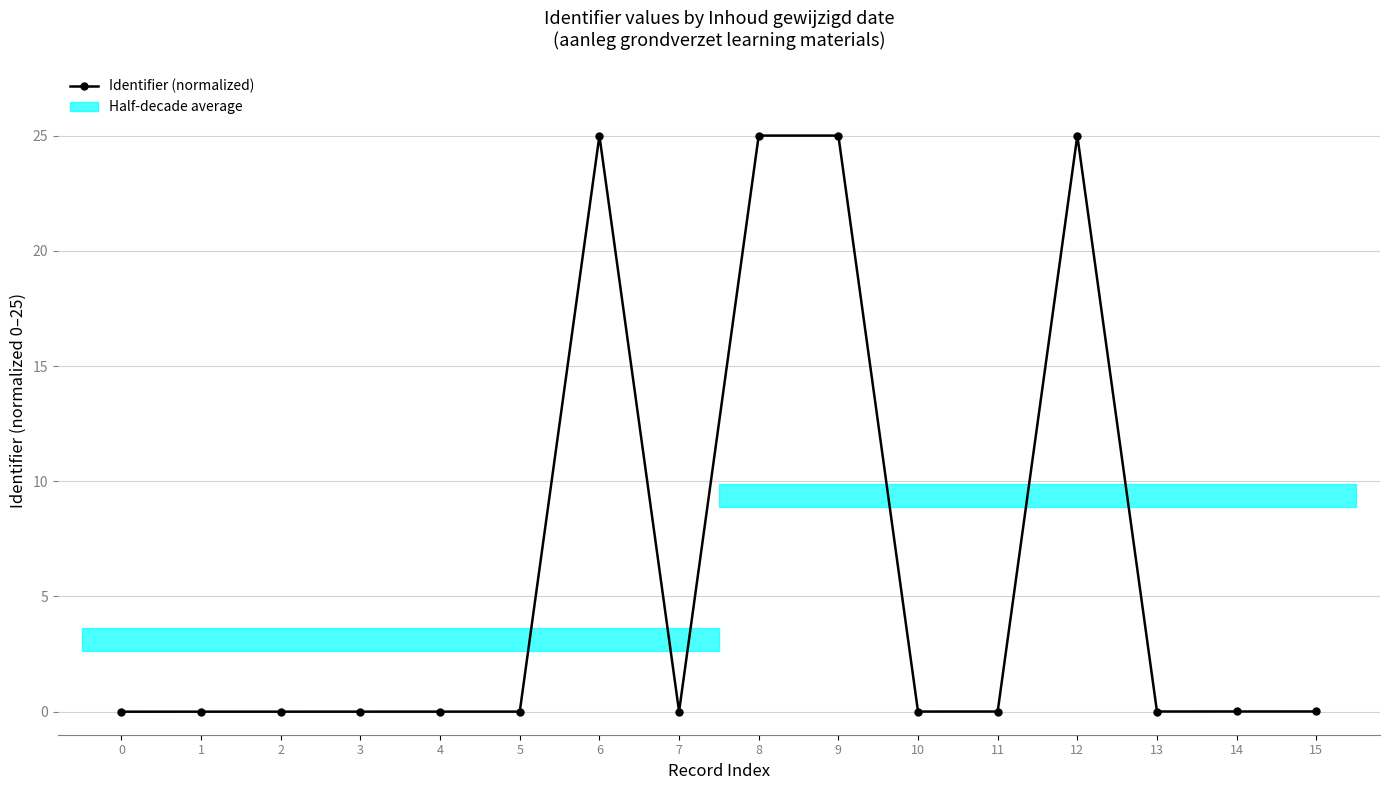

What is the maximum value shown in the chart?

25.0